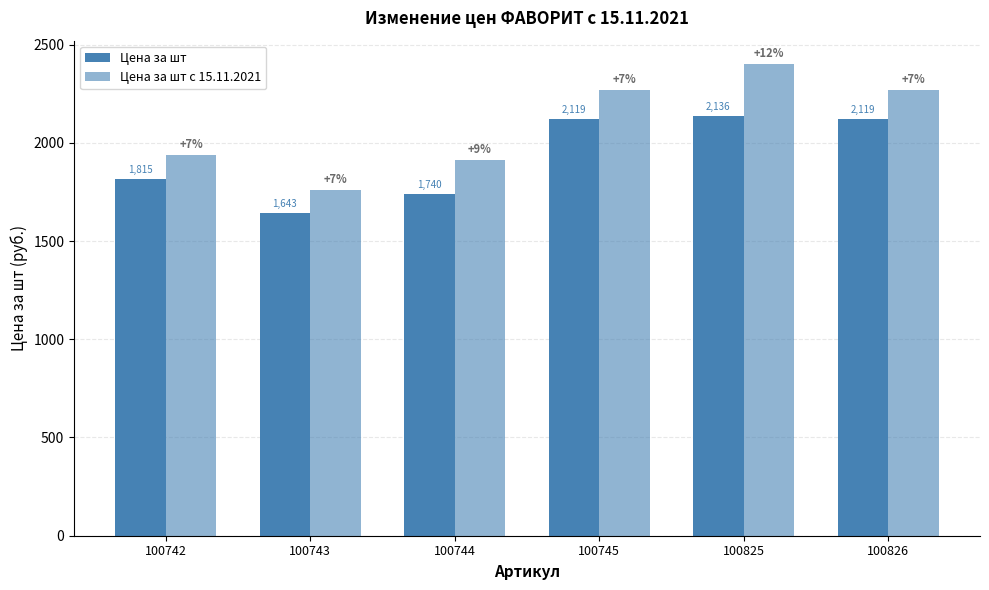

Which label corresponds to the largest value in the chart?

100825